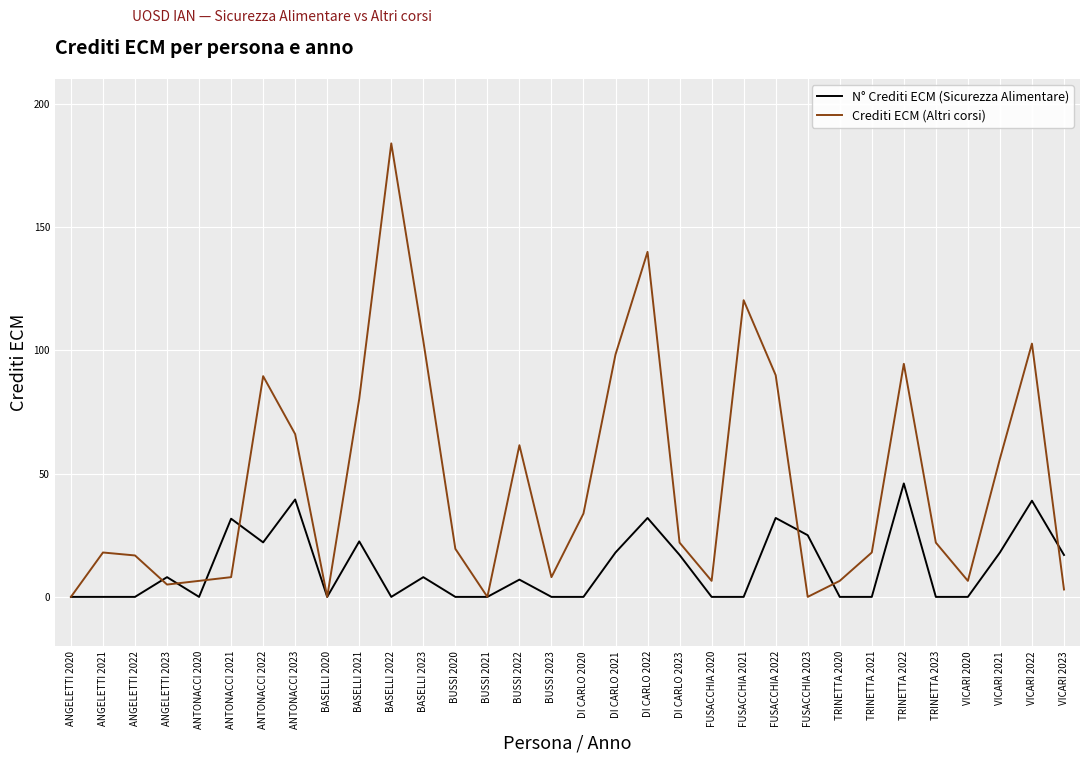

List the series in order of their peak value, highest first.

Crediti ECM (Altri corsi), N° Crediti ECM (Sicurezza Alimentare)